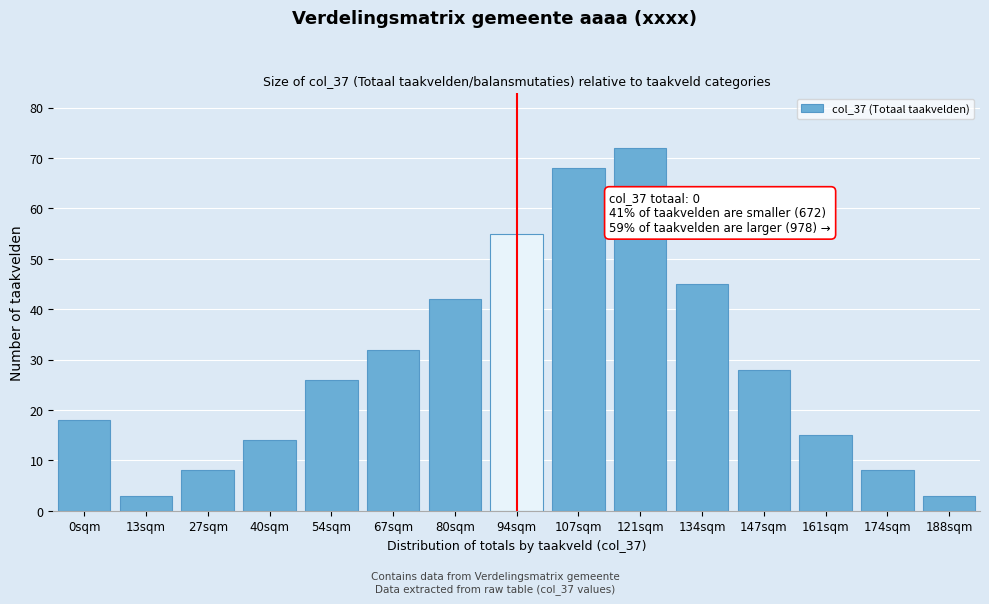

Reading left to right, what are all the values shown in this chart?

0sqm=18	13sqm=3	27sqm=8	40sqm=14	54sqm=26	67sqm=32	80sqm=42	94sqm=55	107sqm=68	121sqm=72	134sqm=45	147sqm=28	161sqm=15	174sqm=8	188sqm=3